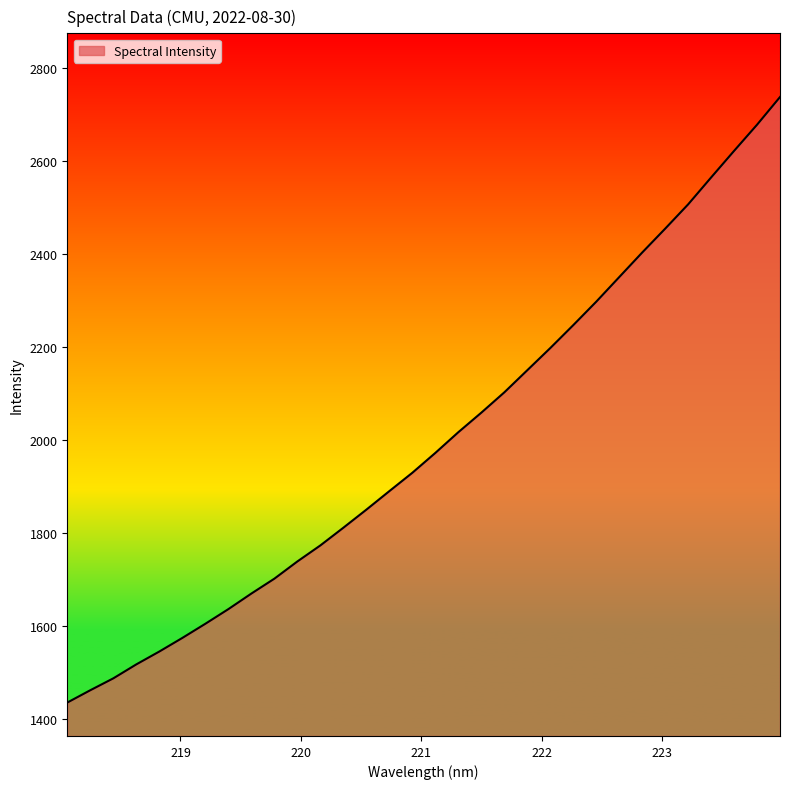

How many lines are shown in the chart?

1